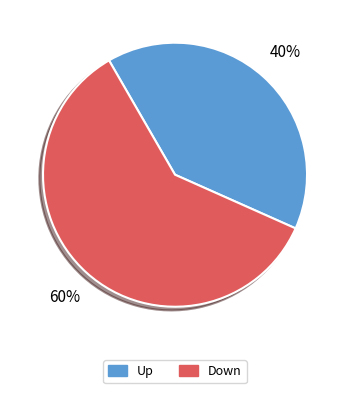

Rank the categories by value from highest to lowest.

Down, Up